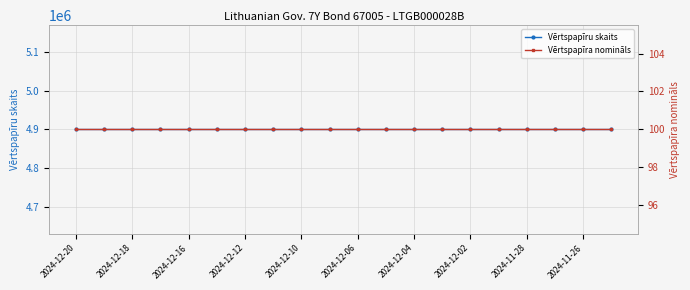

How many lines are shown in the chart?

2